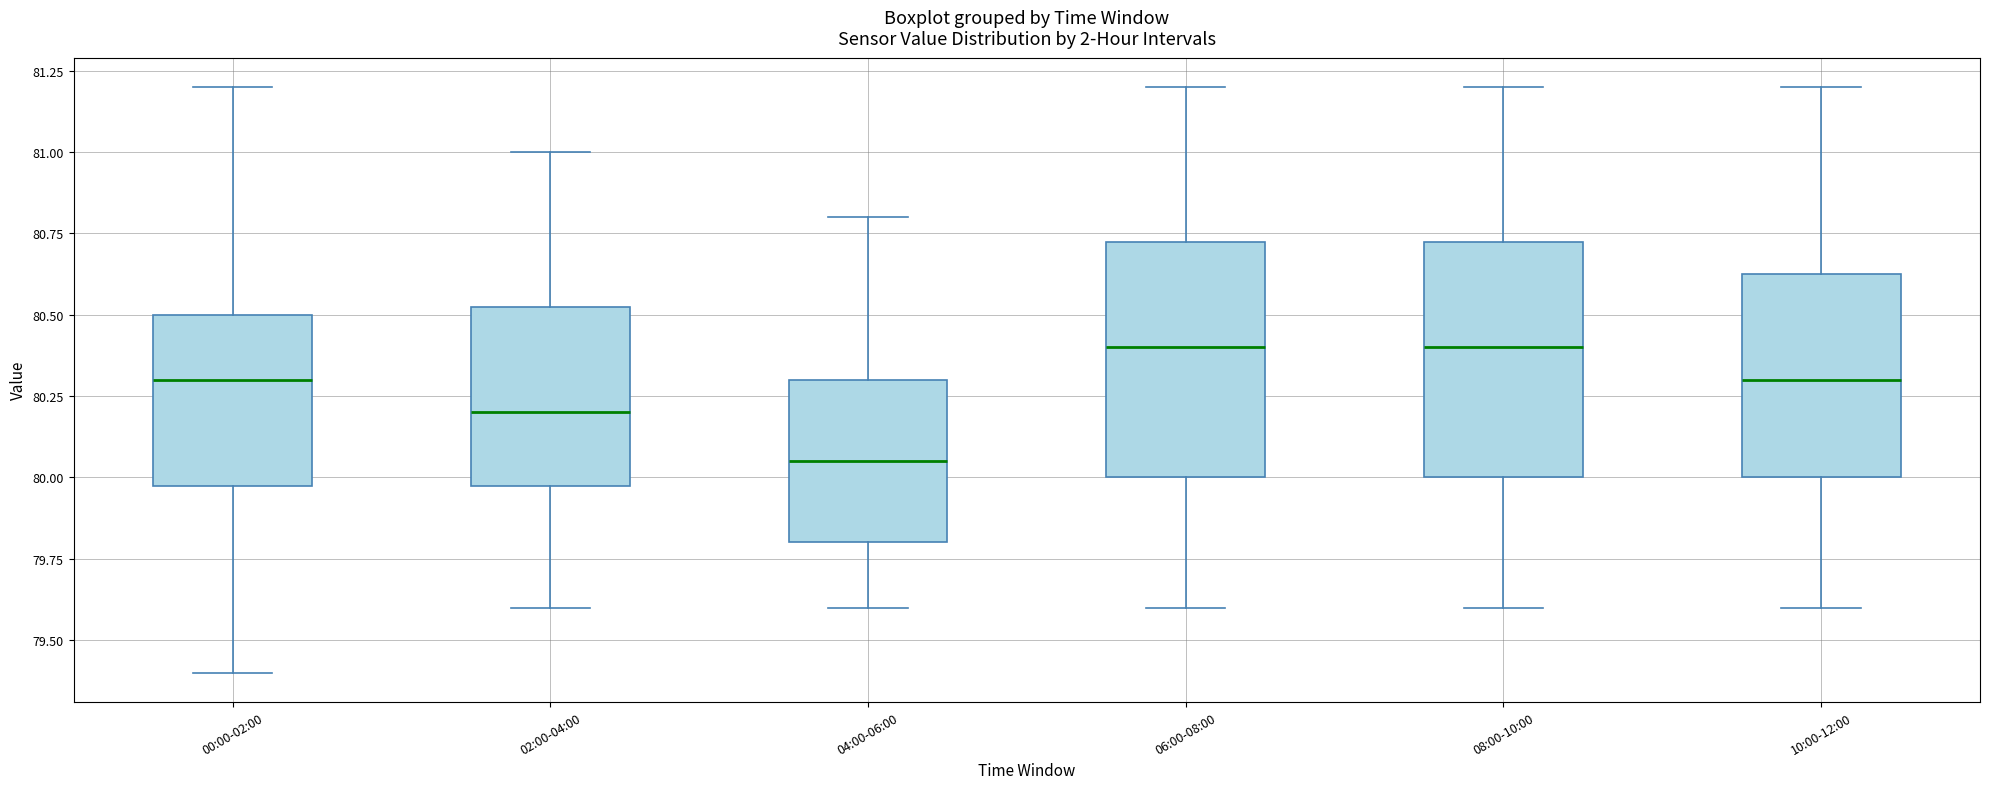

Reading left to right, transcribe this box plot: for each box, give where its median line is, the range the box spans, and where its two whiskers end, as read against the y-axis. The values are not printed on the chart, so give them approximately, as read against the axis.

00:00-02:00: median 80.30, box 80.00 to 80.50, whiskers 79.40 to 81.20
02:00-04:00: median 80.20, box 80.00 to 80.55, whiskers 79.60 to 81.00
04:00-06:00: median 80.05, box 79.80 to 80.30, whiskers 79.60 to 80.80
06:00-08:00: median 80.40, box 80.00 to 80.75, whiskers 79.60 to 81.20
08:00-10:00: median 80.40, box 80.00 to 80.75, whiskers 79.60 to 81.20
10:00-12:00: median 80.30, box 80.00 to 80.65, whiskers 79.60 to 81.20